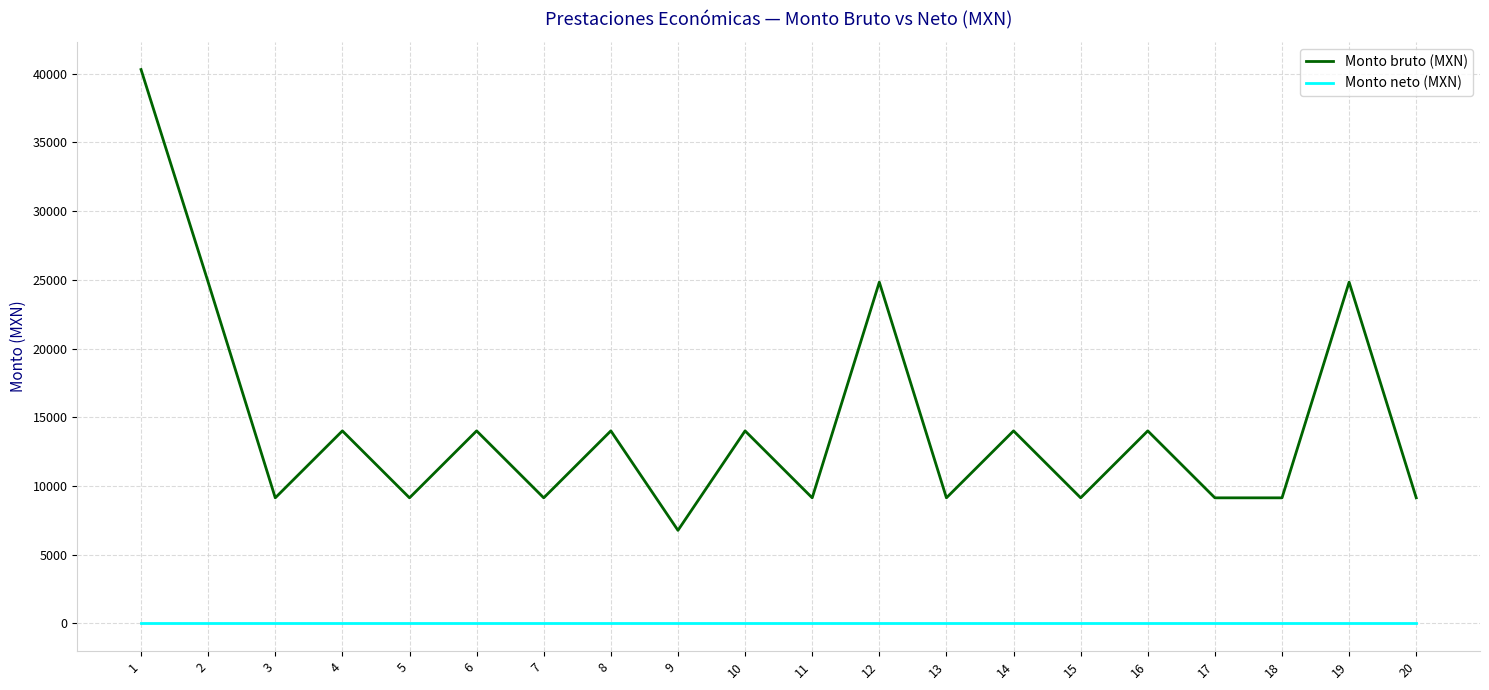

What is the total value across all series at 9?

6778.0